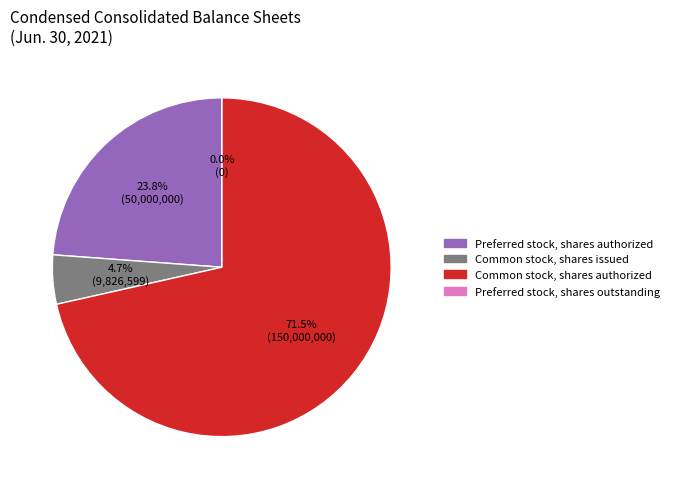

Which slice is the largest?

Common stock, shares authorized